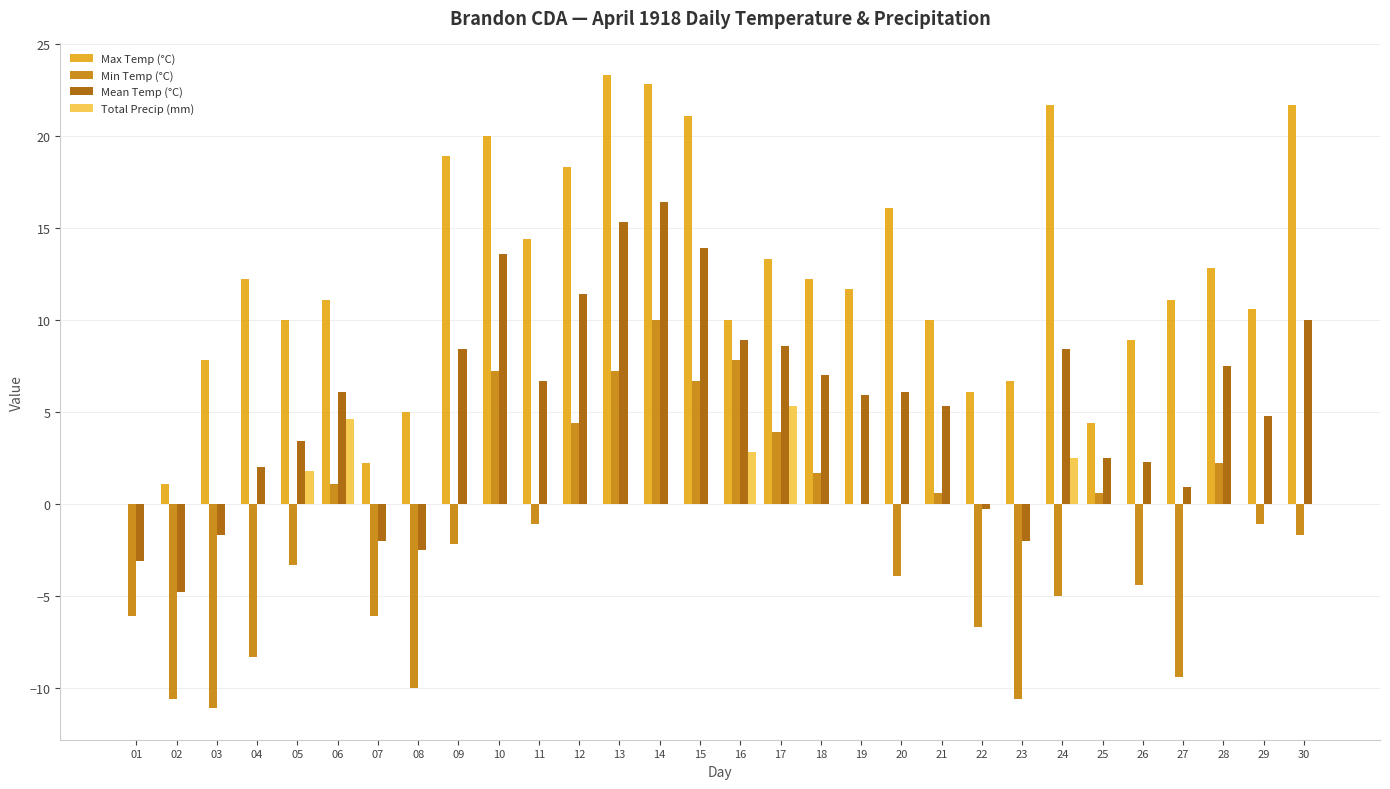

At which label does Min Temp (°C) first exceed -1?

06